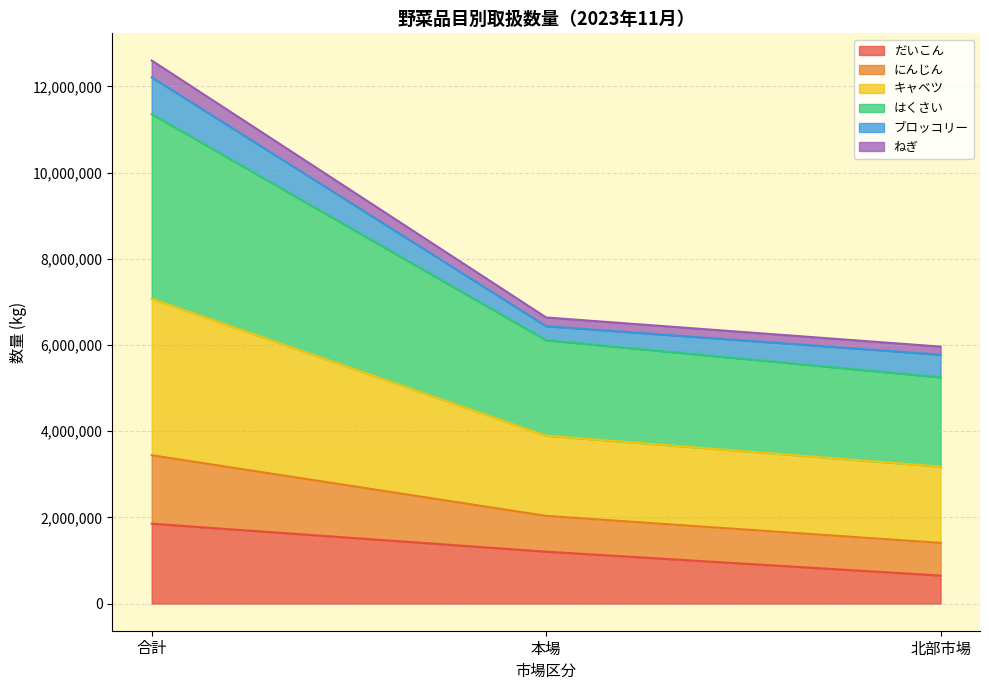

At which category is the sum across all series the highest?

合計